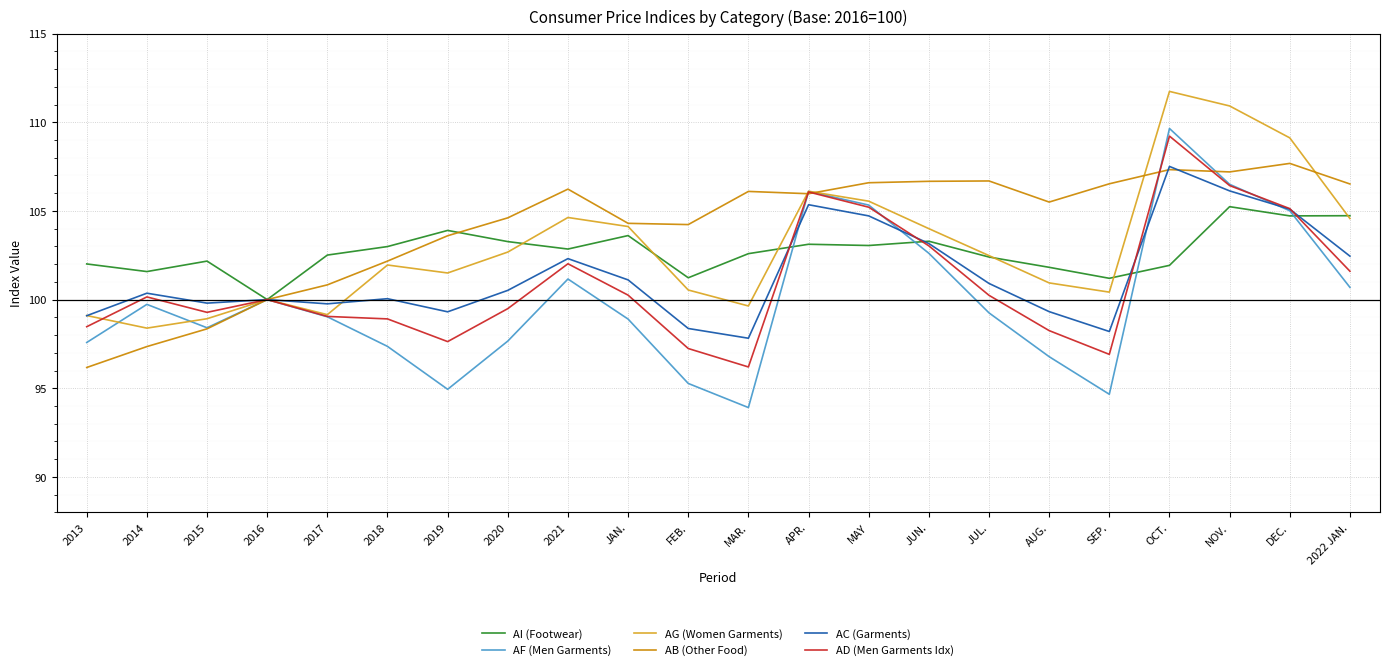

True or false: AC (Garments) has a value of 98.4 at FEB..

True